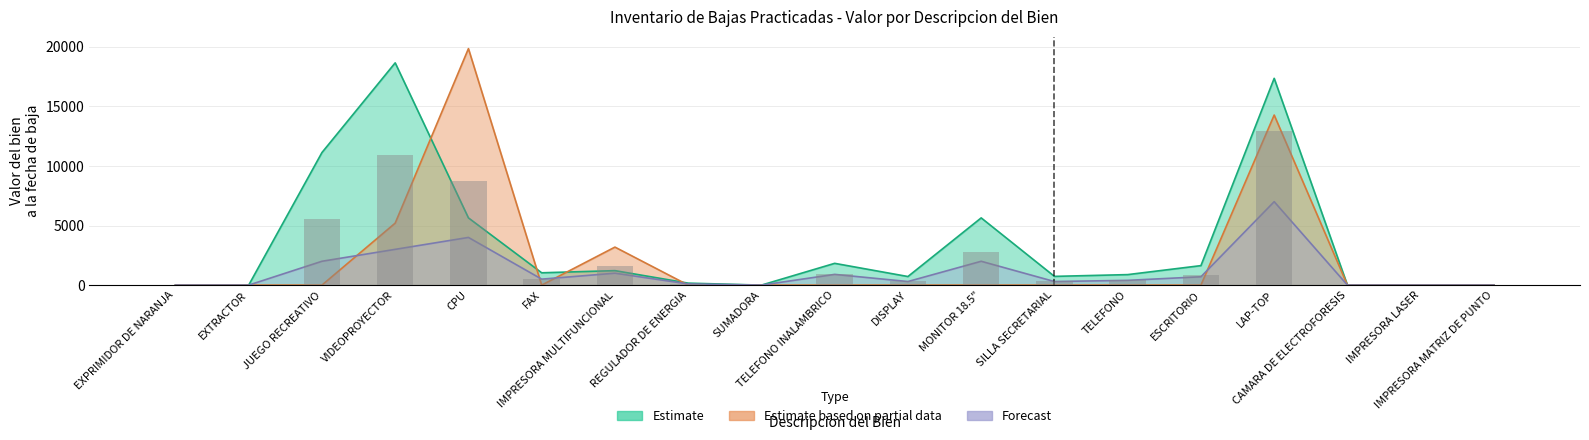

What is the value of the Valor del bien (Partial) bar at the 4th from the left?

5200.0